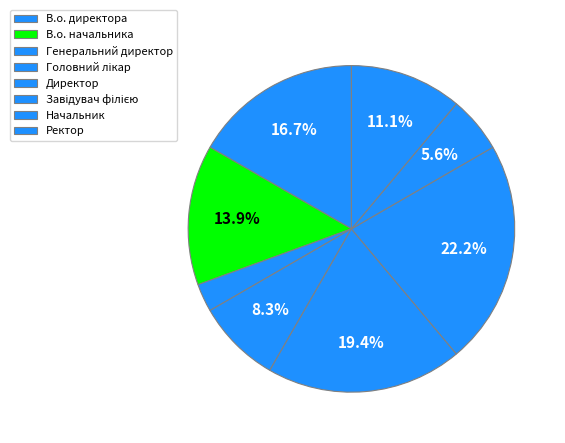

Rank the categories by value from lowest to highest.

Генеральний директор, Начальник, Головний лікар, Ректор, В.о. начальника, В.о. директора, Директор, Завідувач філією